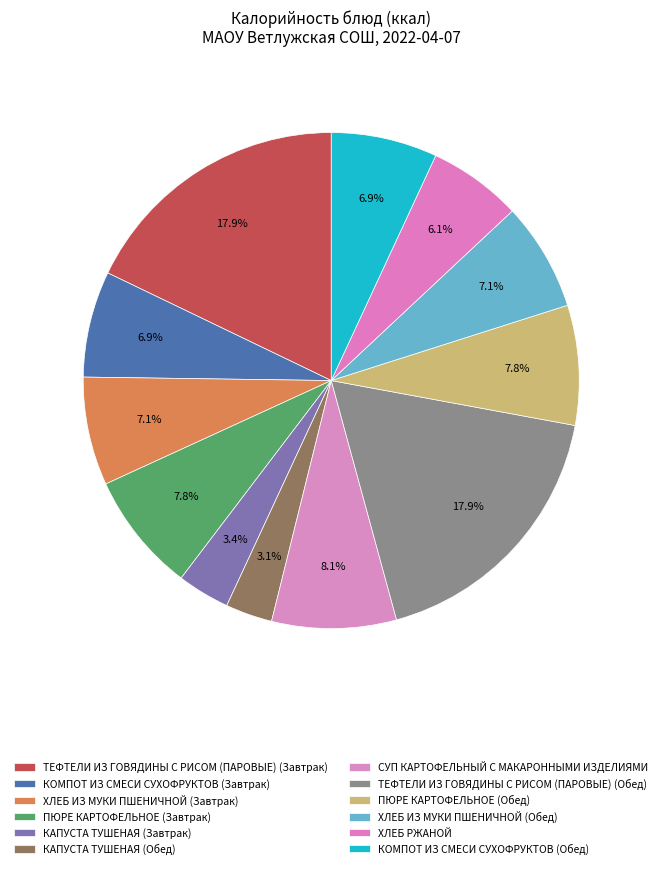

To the nearest percent, what percentage of the pie is ПЮРЕ КАРТОФЕЛЬНОЕ (Завтрак)?

8%